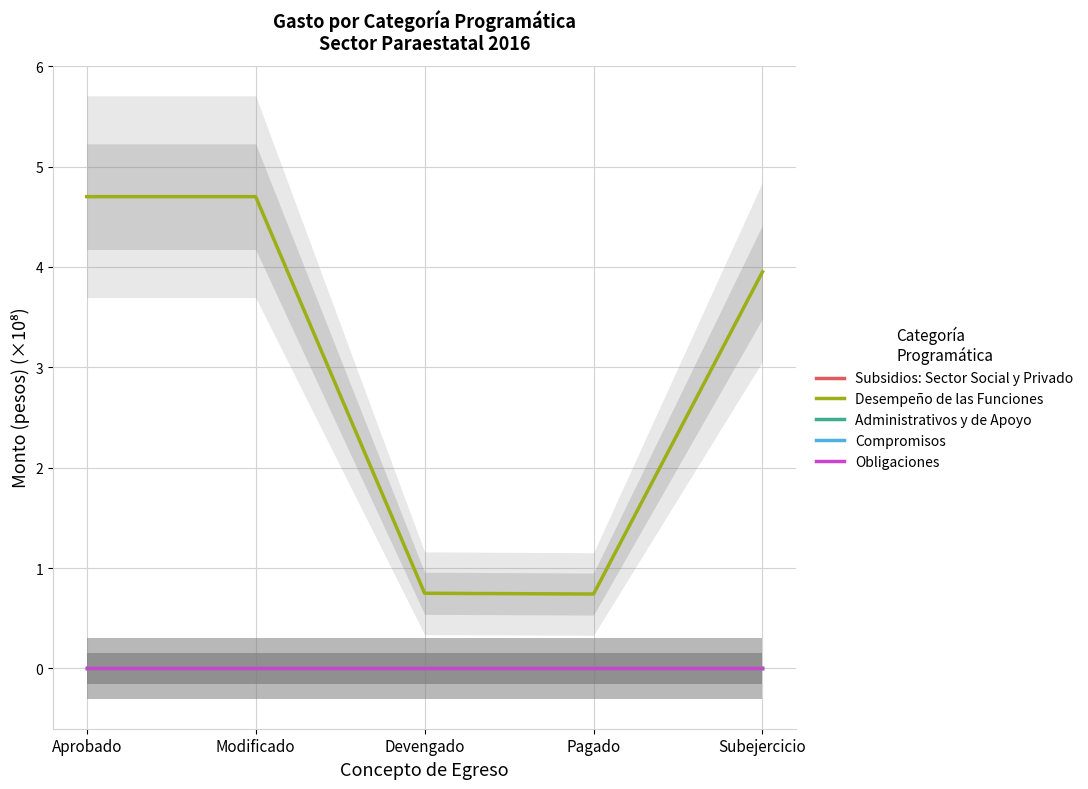

What is the highest value of the Desempeño de las Funciones series?

4.7